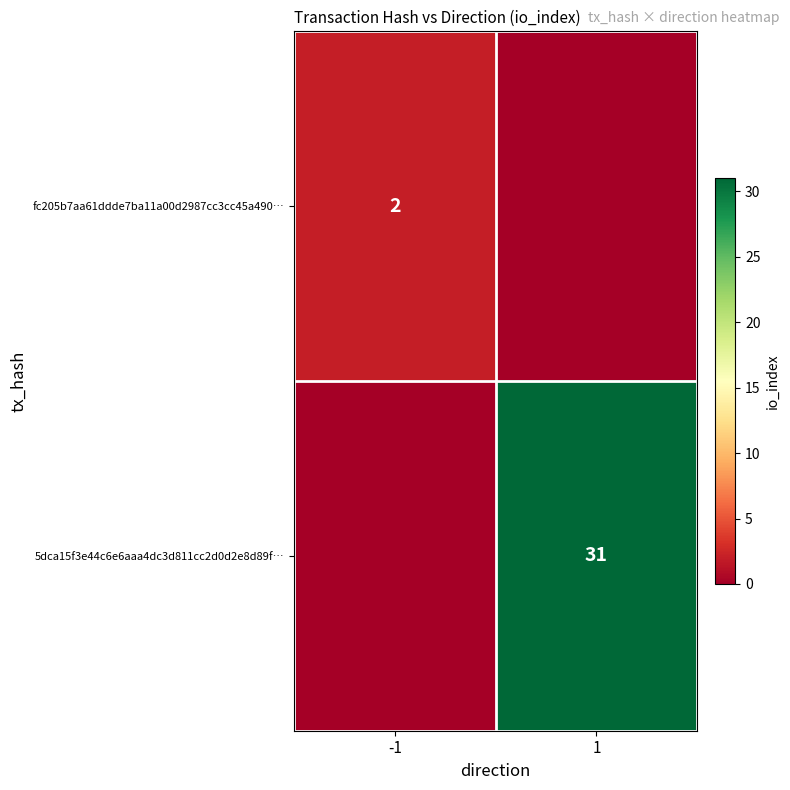

Is it true that fc205b7aa61ddde7ba11a00d2987cc3cc45a490… equals 1 at -1?

False